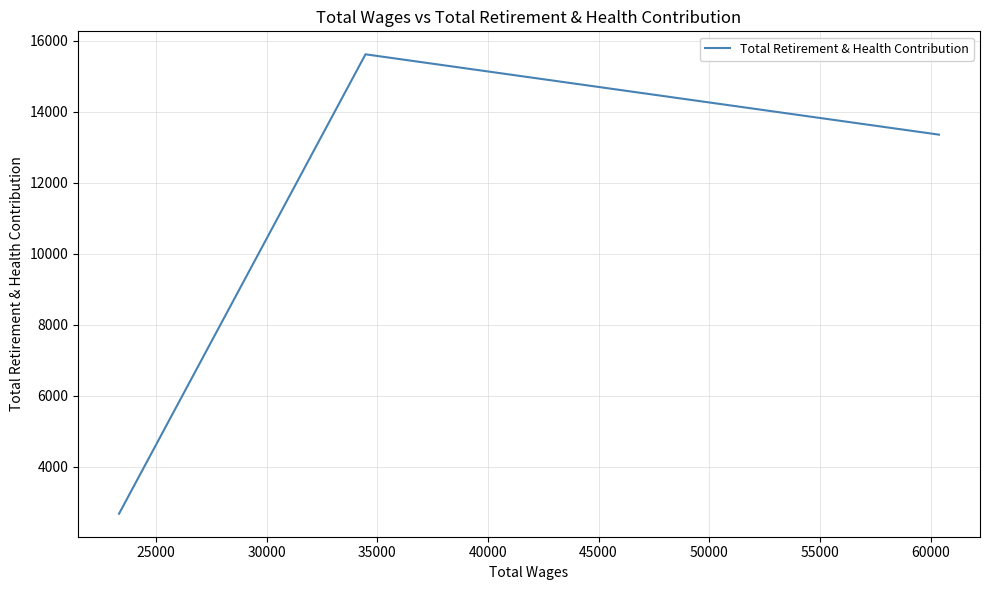

What is the smallest value displayed?

2673